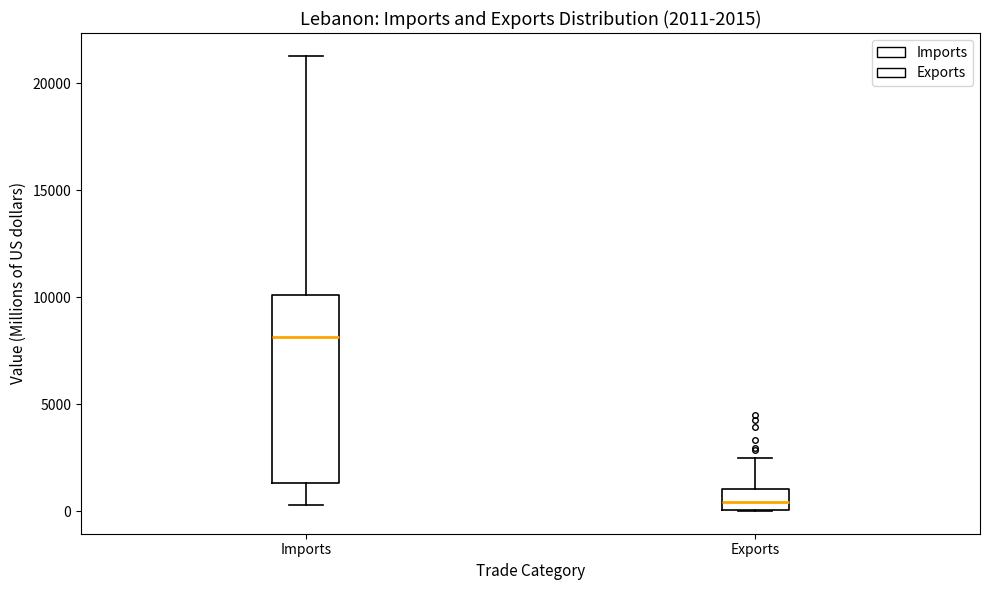

Which box's median line is the lowest?

Exports